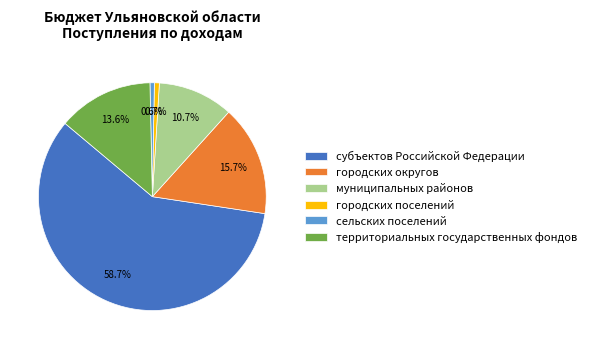

Which has a higher value, городских округов or городских поселений?

городских округов